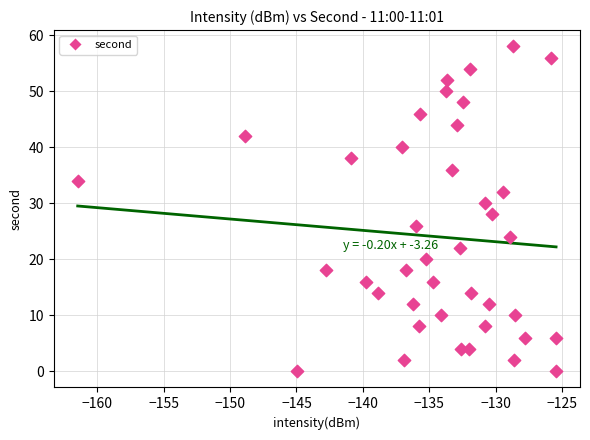

What is the range of Y values (max minus min)?

58